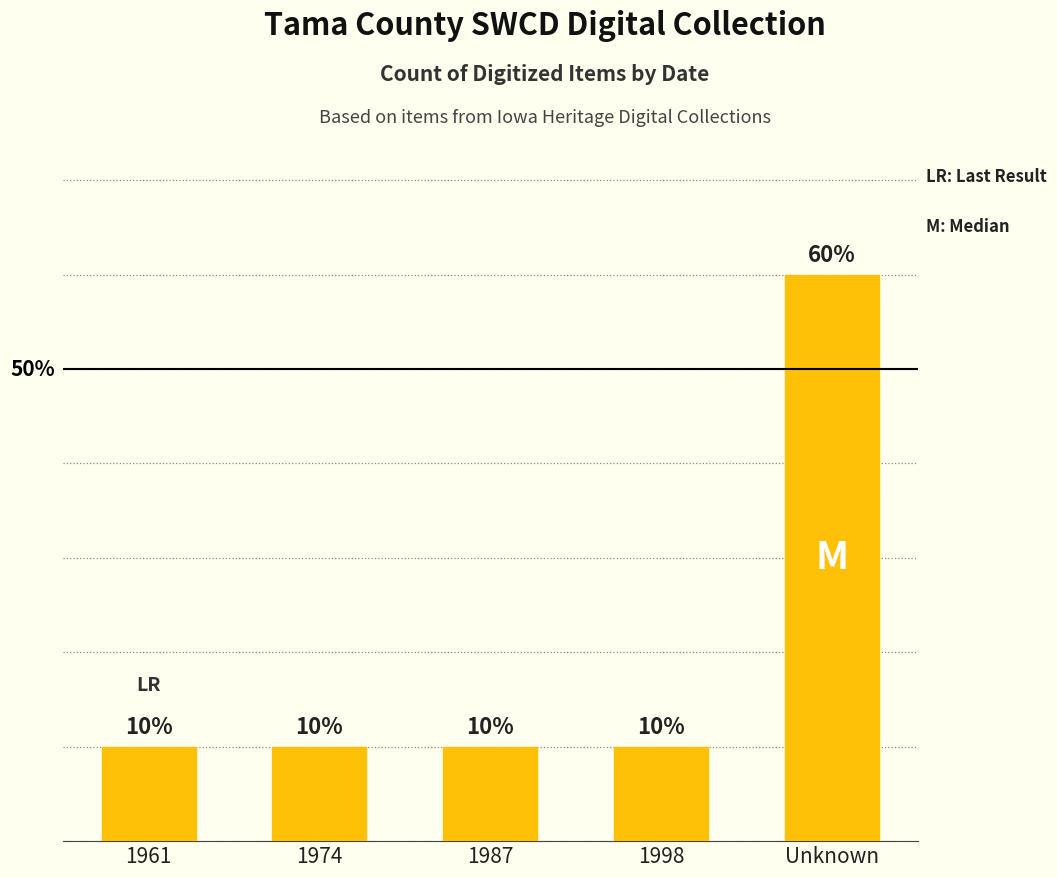

What is the change in value from 1998 to Unknown?

+5